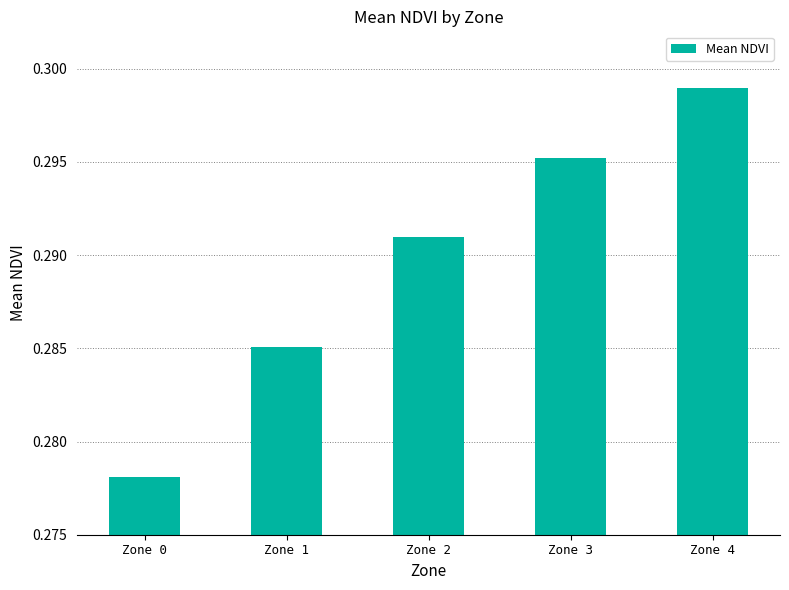

True or false: the data shows 0.1 at Zone 4.

False